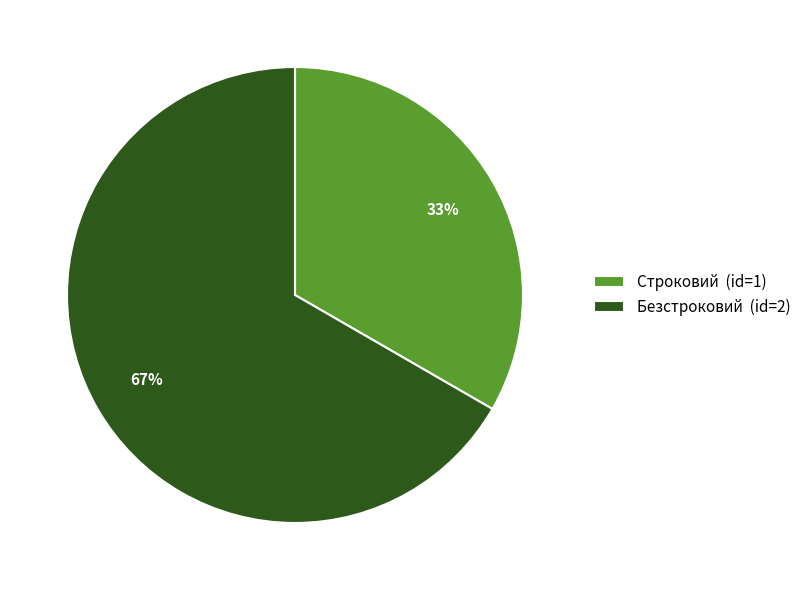

Is there any slice that represents more than half of the pie?

Yes